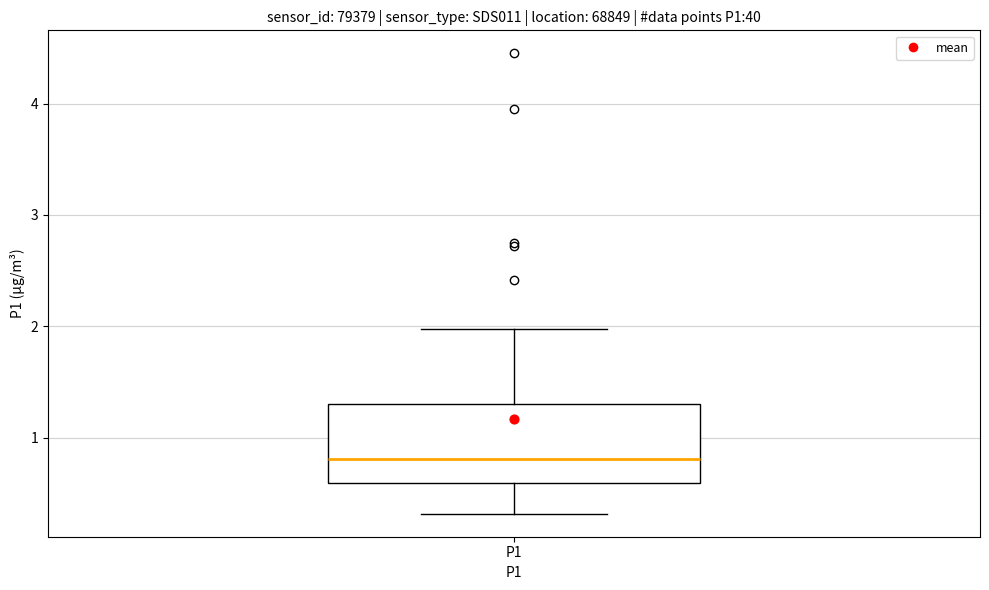

Where is the upper edge of the box for P1 on the y-axis? The values are not printed on the chart, so give them approximately, as read against the axis.

1.3